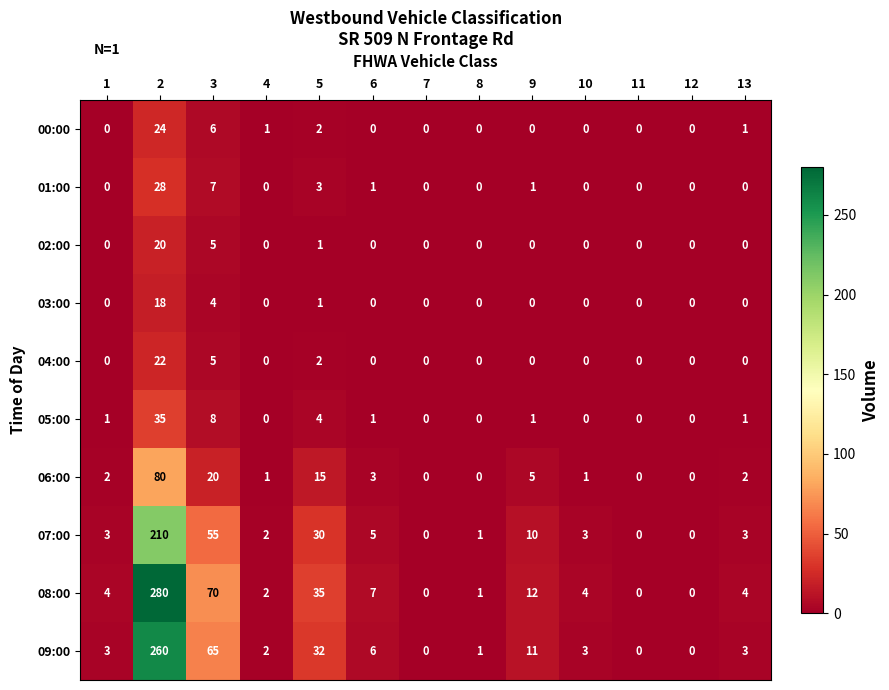

Which label corresponds to the largest value in the chart?

2